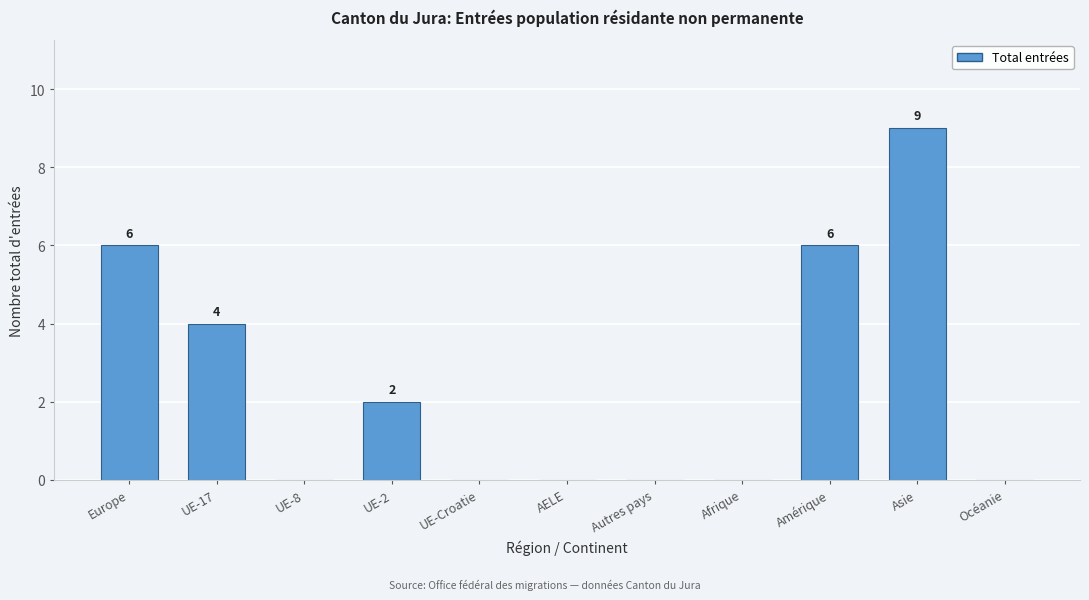

Reading left to right, what are all the values shown in this chart?

Europe=6	UE-17=4	UE-8=0	UE-2=2	UE-Croatie=0	AELE=0	Autres pays=0	Afrique=0	Amérique=6	Asie=9	Océanie=0